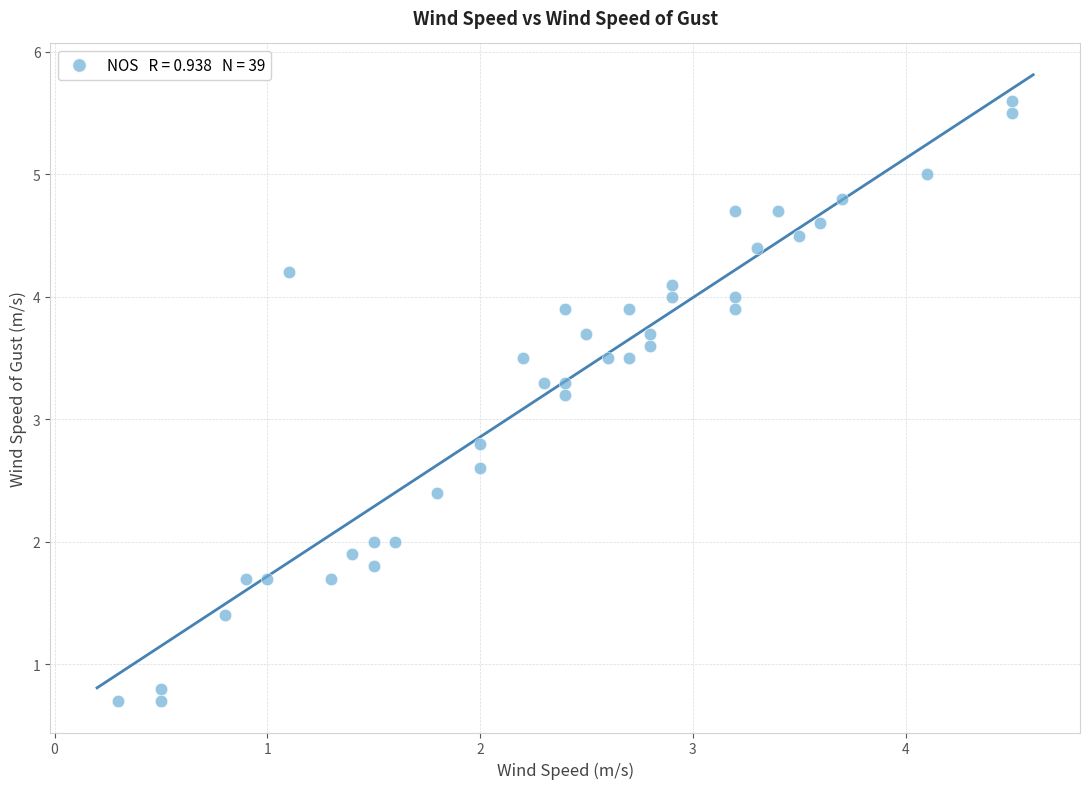

What is the range of Y values (max minus min)?

4.9